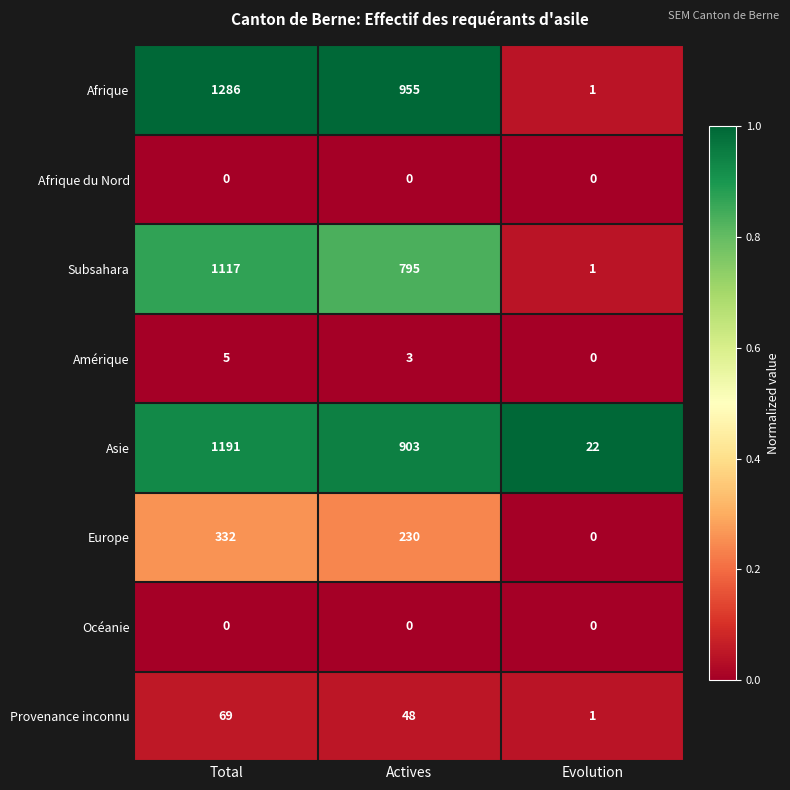

At how many categories does at least one series exceed 0?

3